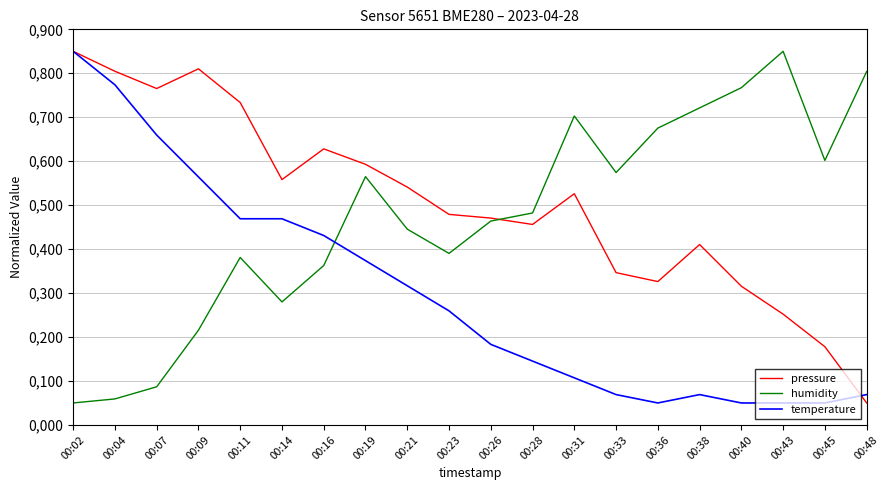

Which category has the highest value in the temperature series?

00:02